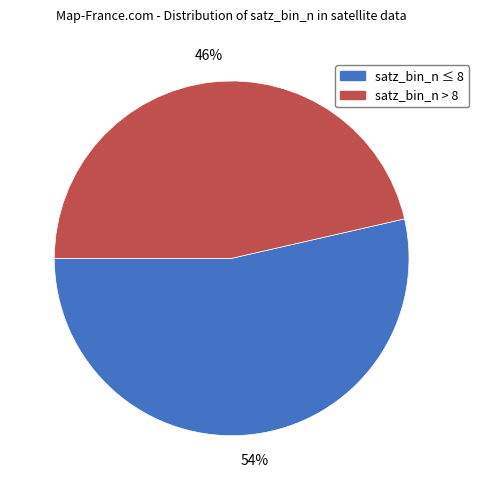

To the nearest percent, what is the average slice percentage?

50%